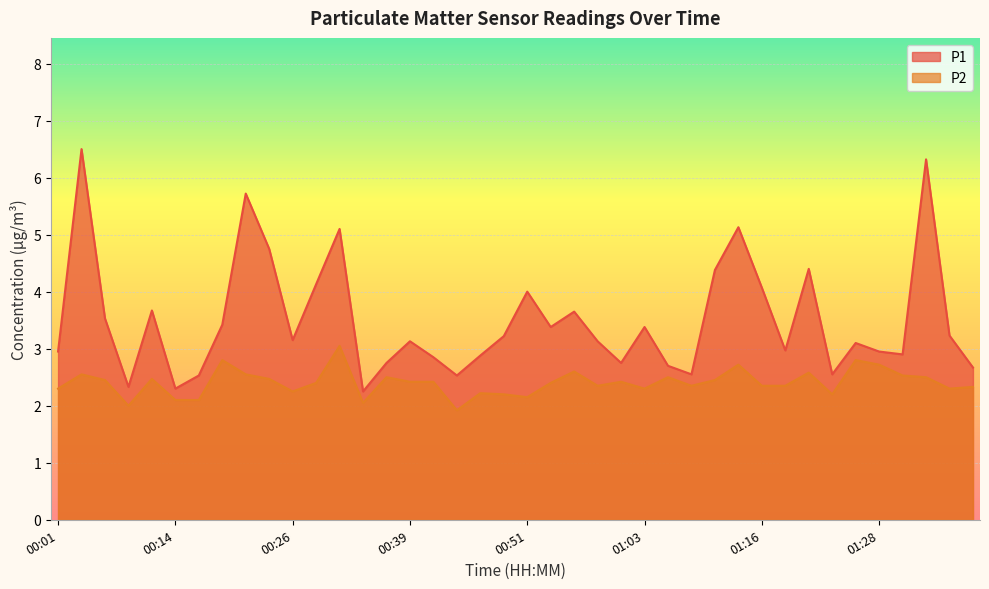

At 01:26, list the series in order from largest to smallest.

P1, P2